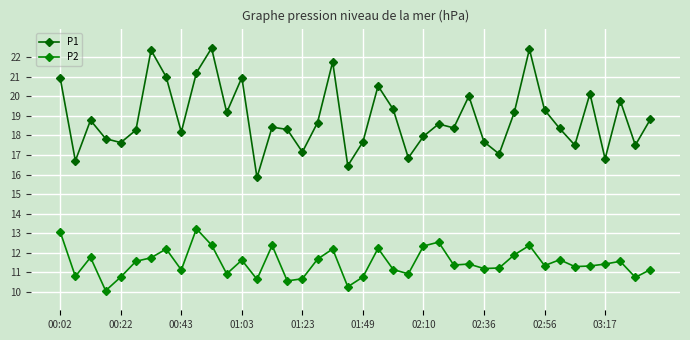

True or false: P1 and P2 cross at least once.

False